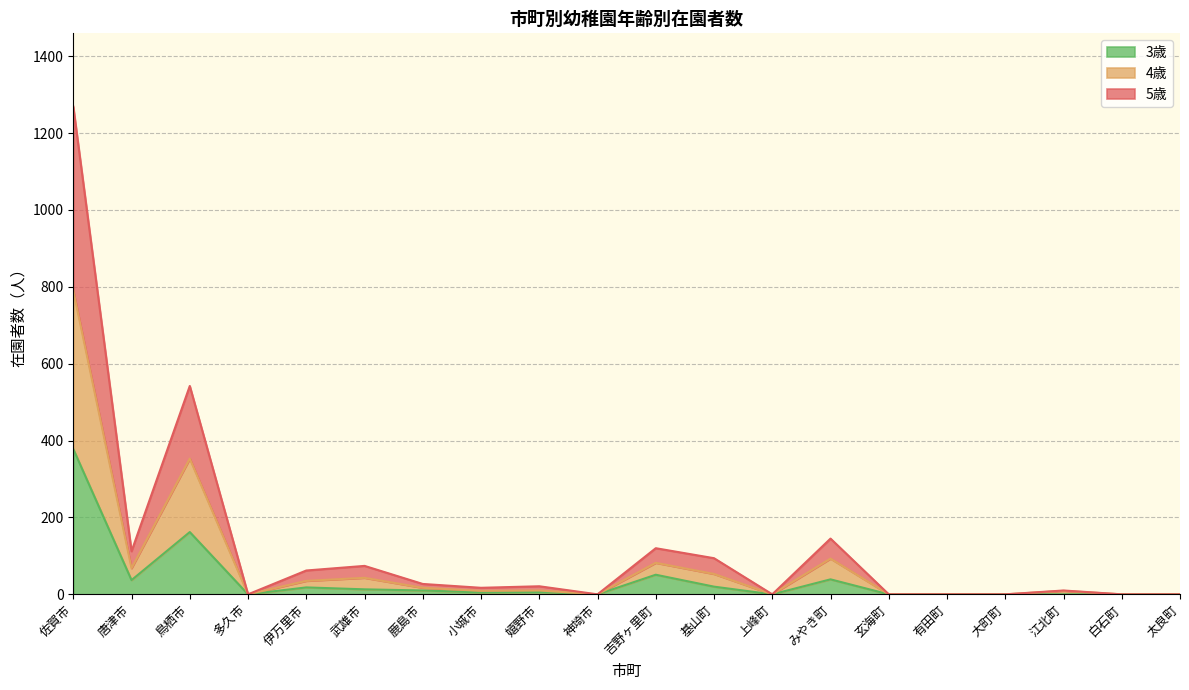

At which category is the sum across all series the highest?

佐賀市